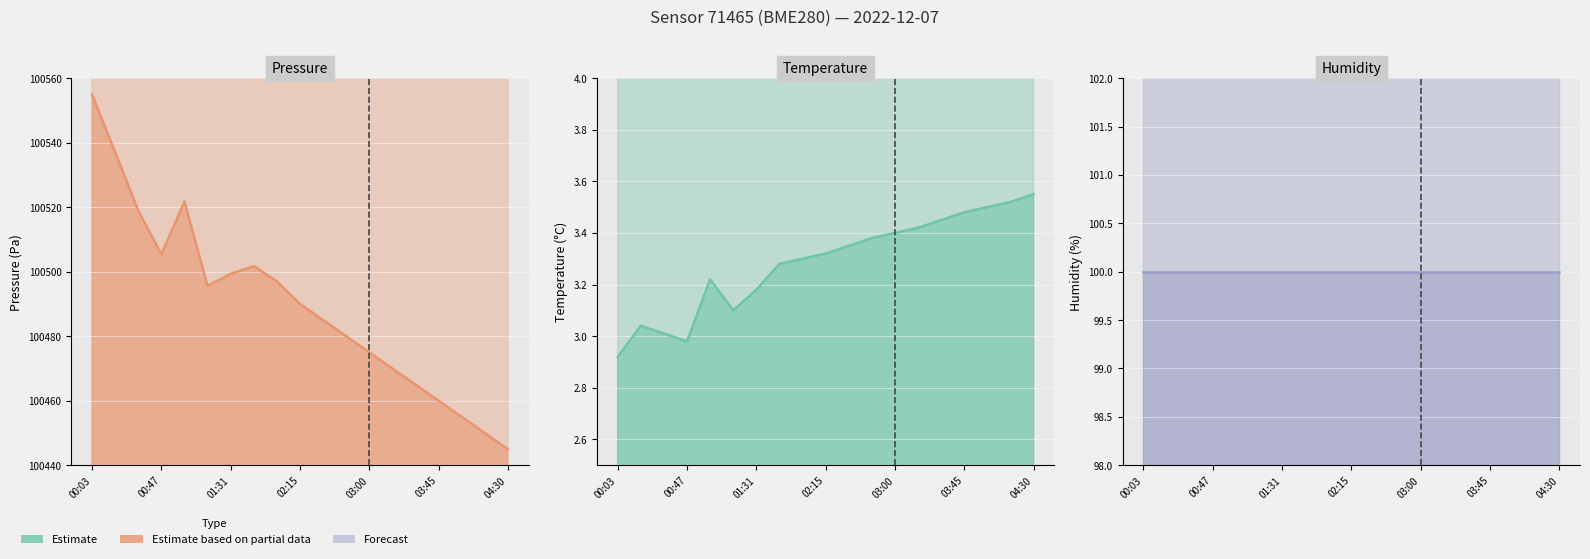

Rank the series by their maximum value, from lowest to highest.

temperature line, humidity line, pressure line